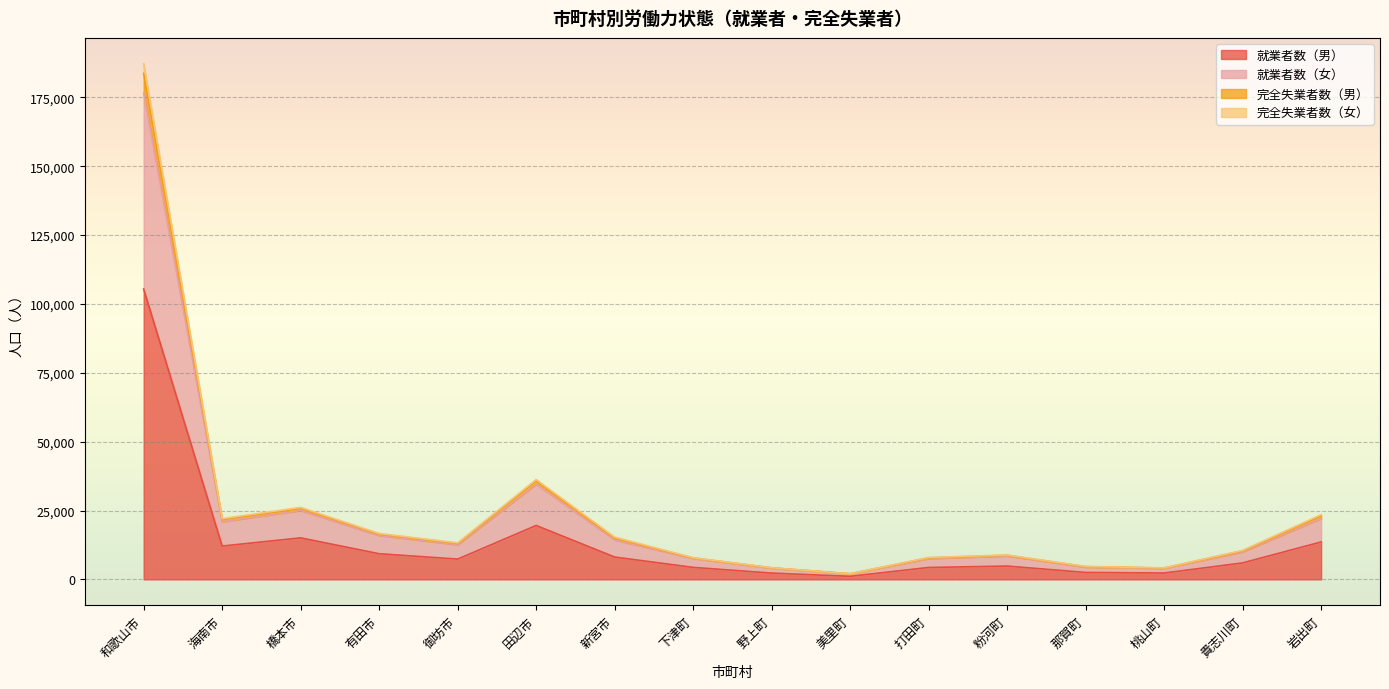

The value of 就業者数（男） at 有田市 is 9315. True or false?

True